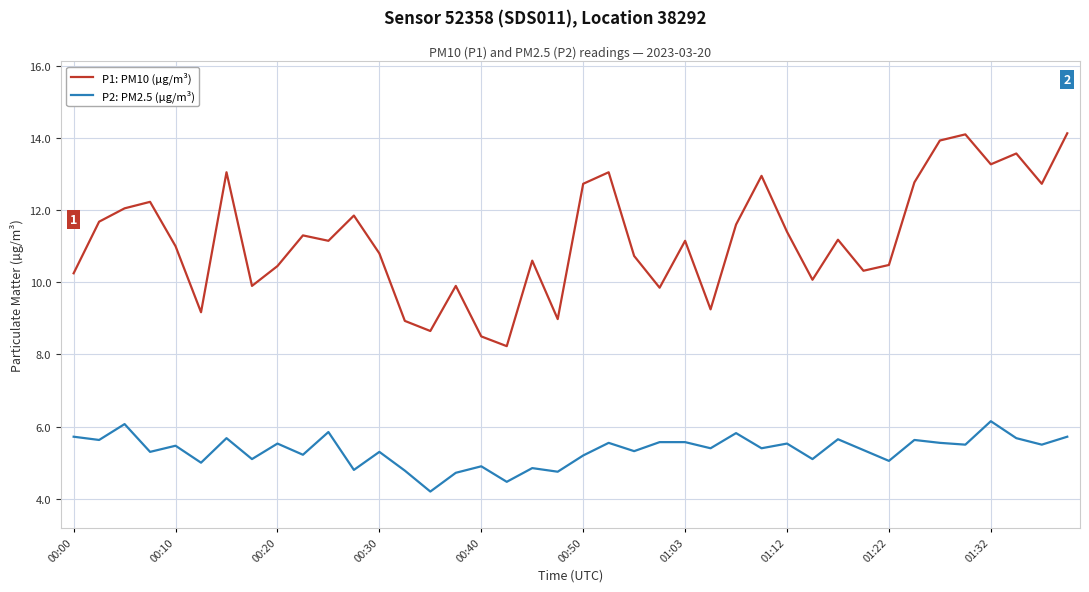

Which series has the widest spread of values?

P1: PM10 (µg/m³)